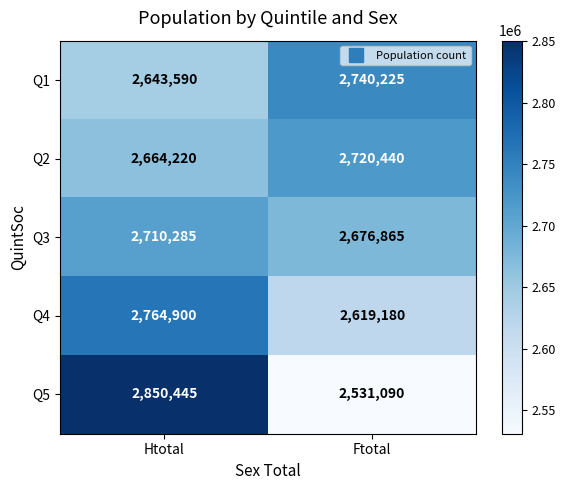

The Q1 series shows 2643590 at Htotal. True or false?

True